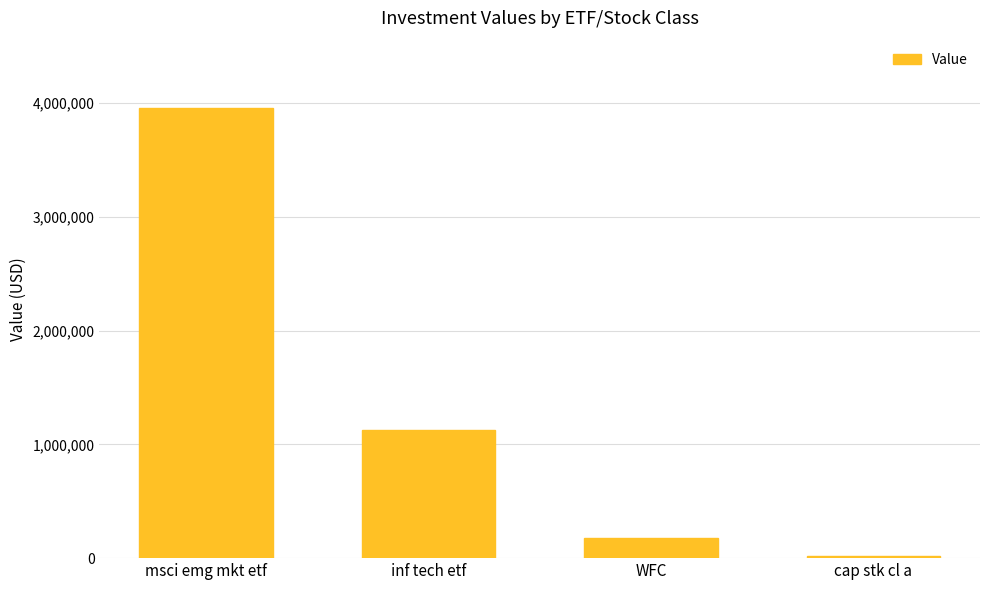

What value does the data have at WFC?

177000